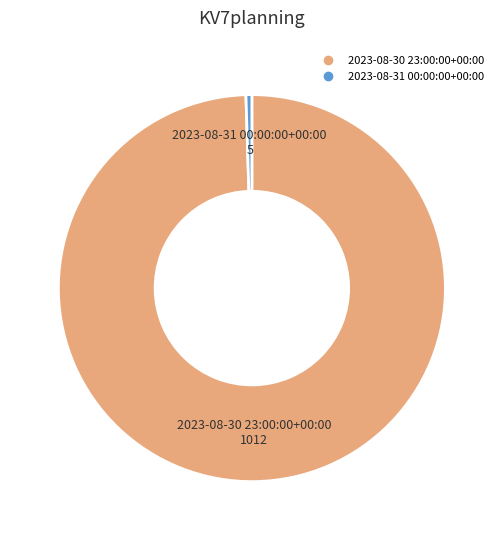

Between 2023-08-30 23:00:00+00:00 and 2023-08-31 00:00:00+00:00, which is larger?

2023-08-30 23:00:00+00:00